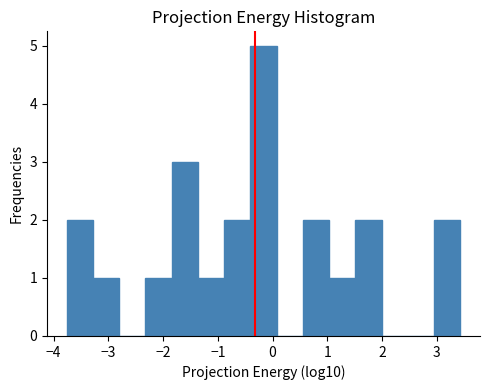

Reading left to right, transcribe this chart: for each bar, give the range it covers on the x-axis and its height. Neither the bar edges nor the heights are printed on the chart, so give them approximately, as read against the axes.

-3.8 to -3.3: 2
-3.3 to -2.8: 1
-2.8 to -2.3: 0
-2.3 to -1.8: 1
-1.8 to -1.4: 3
-1.4 to -0.9: 1
-0.9 to -0.4: 2
-0.4 to 0.1: 5
0.1 to 0.6: 0
0.6 to 1.0: 2
1.0 to 1.5: 1
1.5 to 2.0: 2
2.0 to 2.5: 0
2.5 to 3.0: 0
3.0 to 3.4: 2